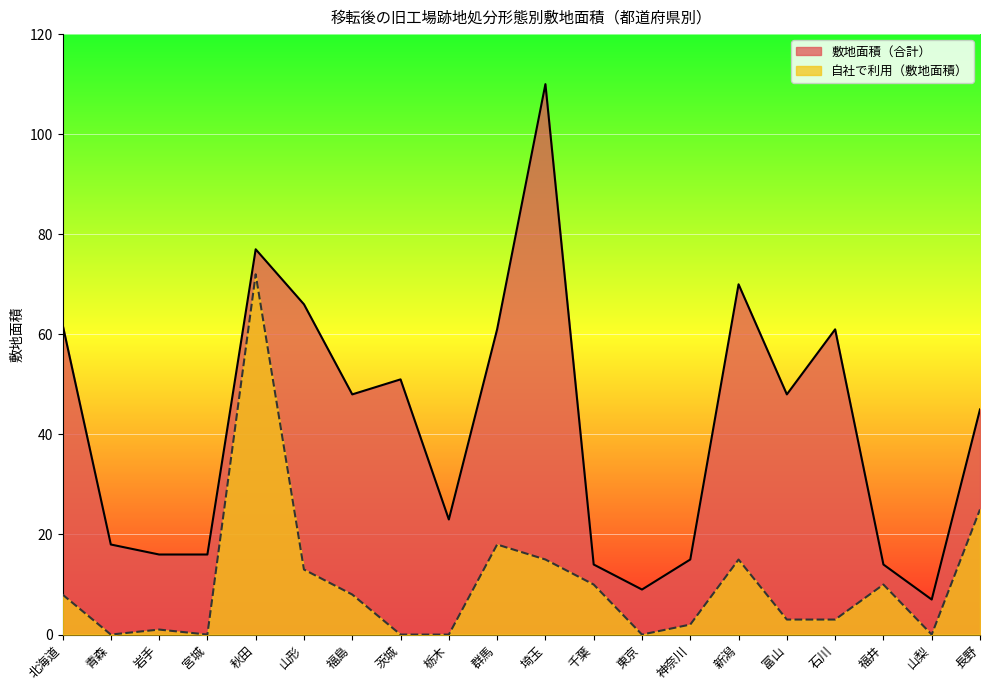

Which has a higher value, 神奈川 or 新潟?

新潟